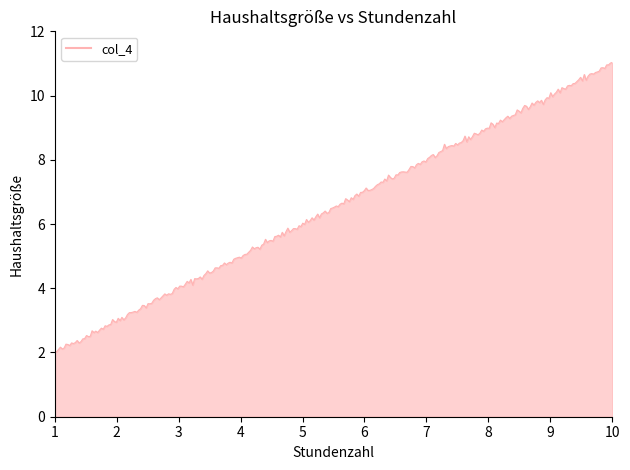

What is the smallest value displayed?

2.0